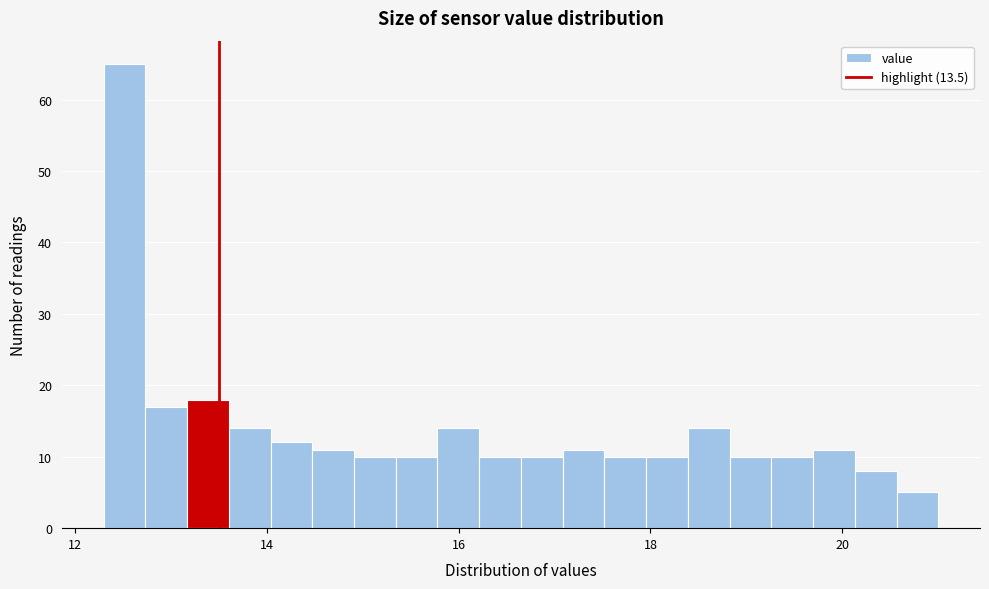

Read against the x-axis, roughly where is the centre of the tallest bar?

12.6